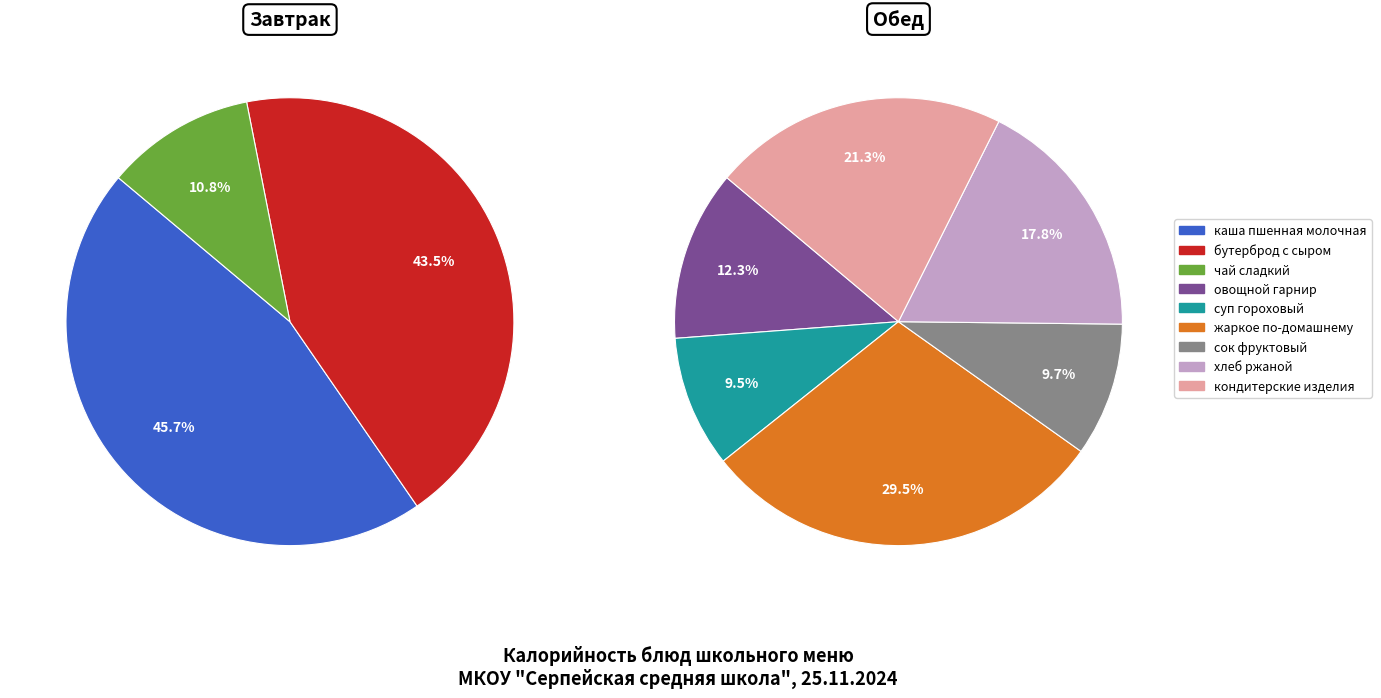

How many segments does this pie chart have?

9